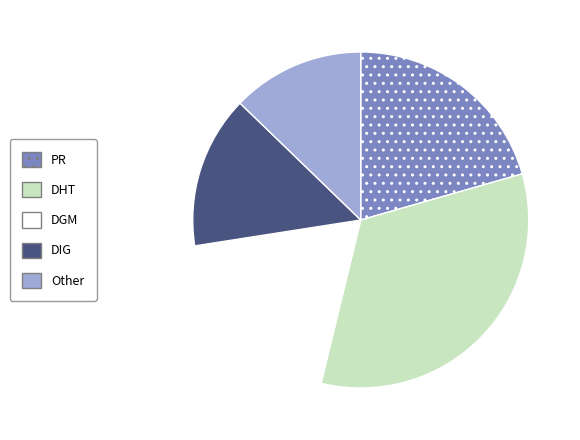

Is there any slice that represents more than half of the pie?

No